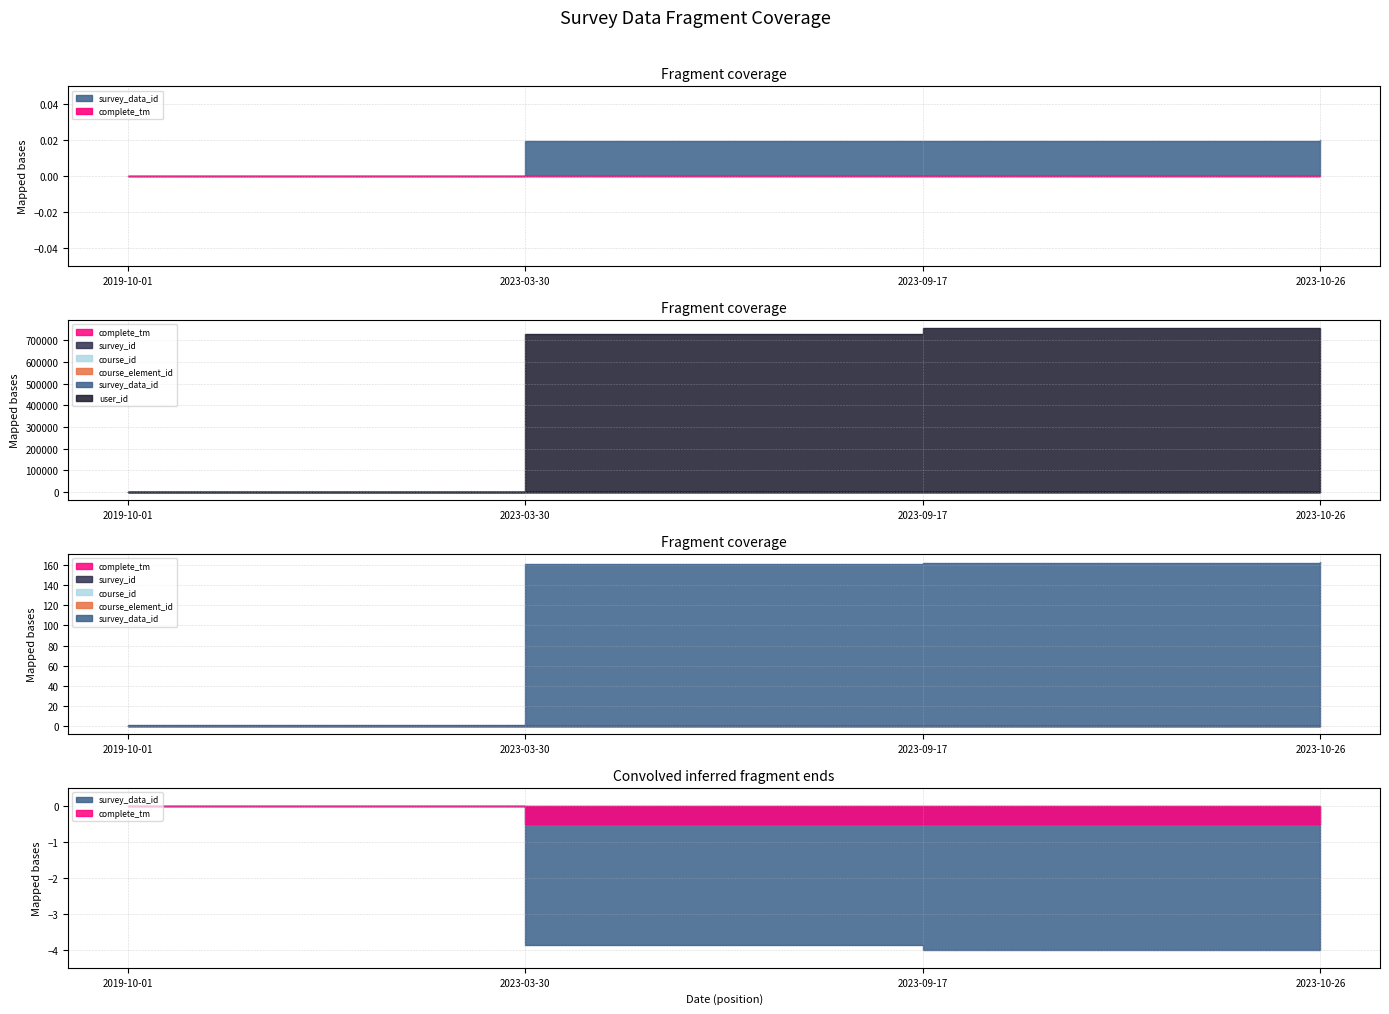

True or false: course_element_id and course_id cross at least once.

False